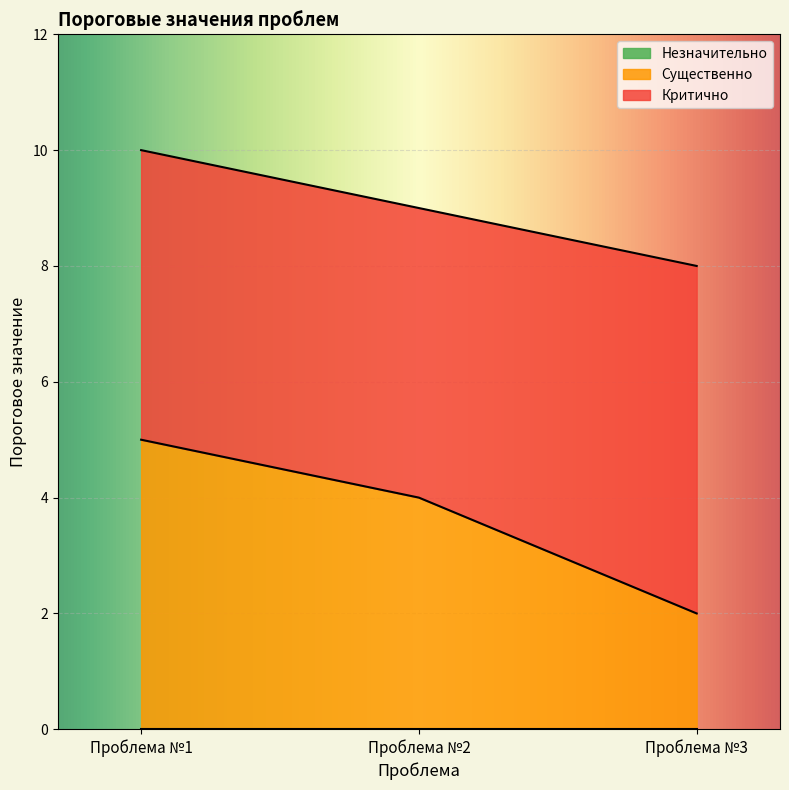

Is it true that Существенно equals 2 at Проблема №2?

False